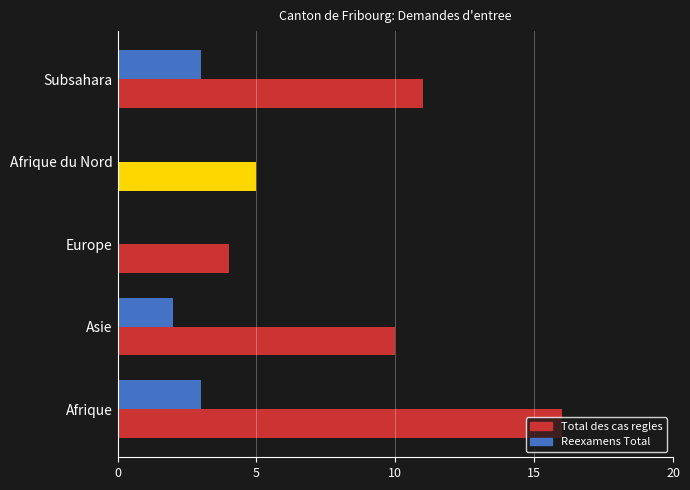

Which series has the largest total across all categories?

Total des cas regles